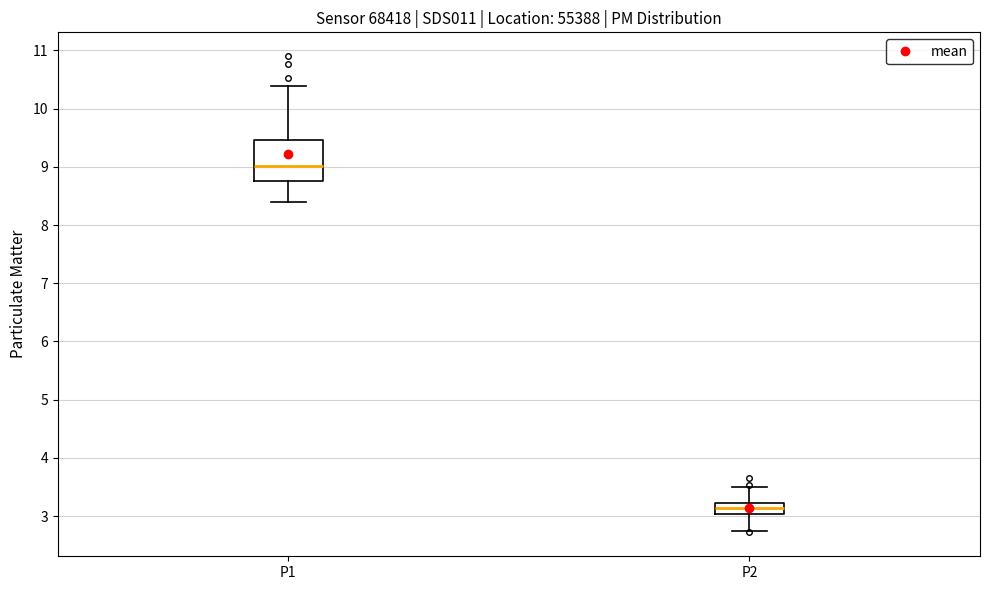

Reading left to right, transcribe this box plot: for each box, give where its median line is, the range the box spans, and where its two whiskers end, as read against the y-axis. The values are not printed on the chart, so give them approximately, as read against the axis.

P1: median 9.0, box 8.8 to 9.5, whiskers 8.4 to 10.4
P2: median 3.1, box 3.0 to 3.2, whiskers 2.8 to 3.5